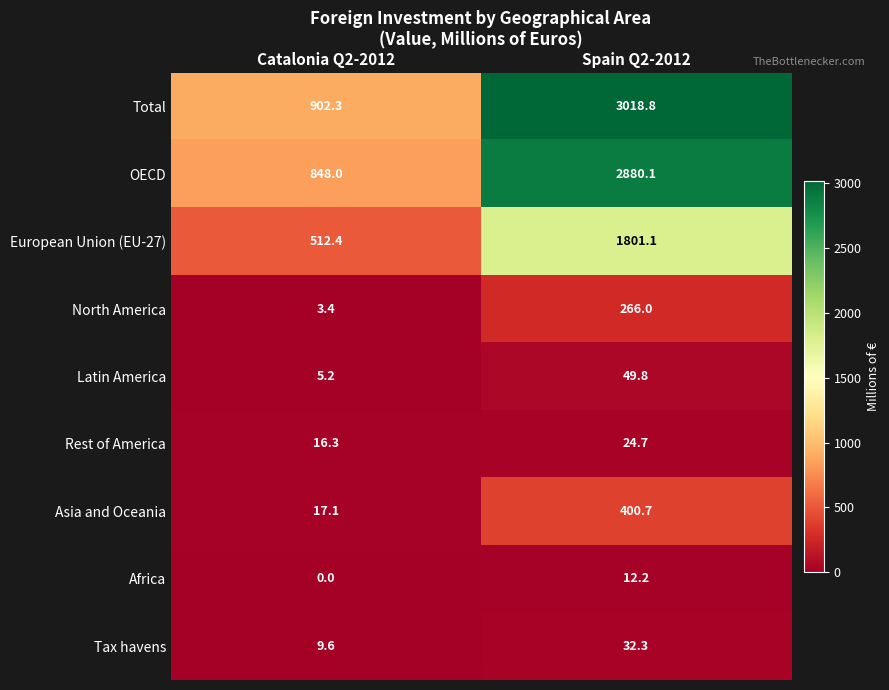

Reading right to left, transcribe all the data shown in this chart.

Total: 3018.8	902.3
OECD: 2880.1	848.0
European Union (EU-27): 1801.1	512.4
North America: 266.0	3.4
Latin America: 49.8	5.2
Rest of America: 24.7	16.3
Asia and Oceania: 400.7	17.1
Africa: 12.2	0.0
Tax havens: 32.3	9.6